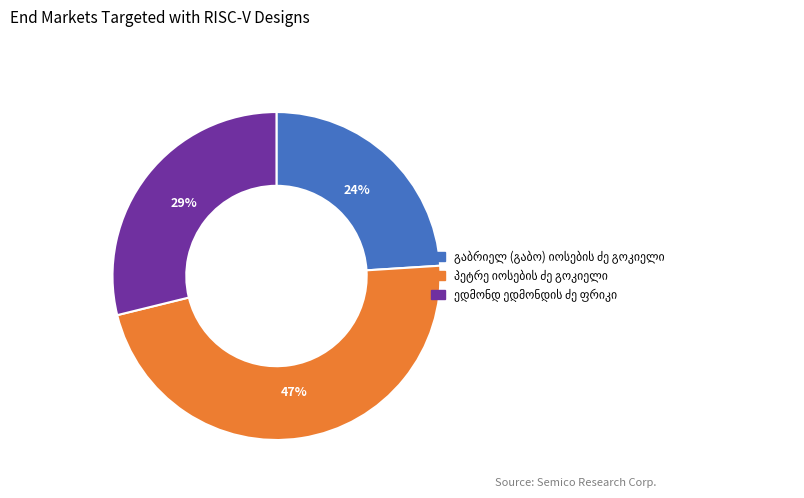

To the nearest percent, what is the difference between the largest and smallest slice percentages?

23%